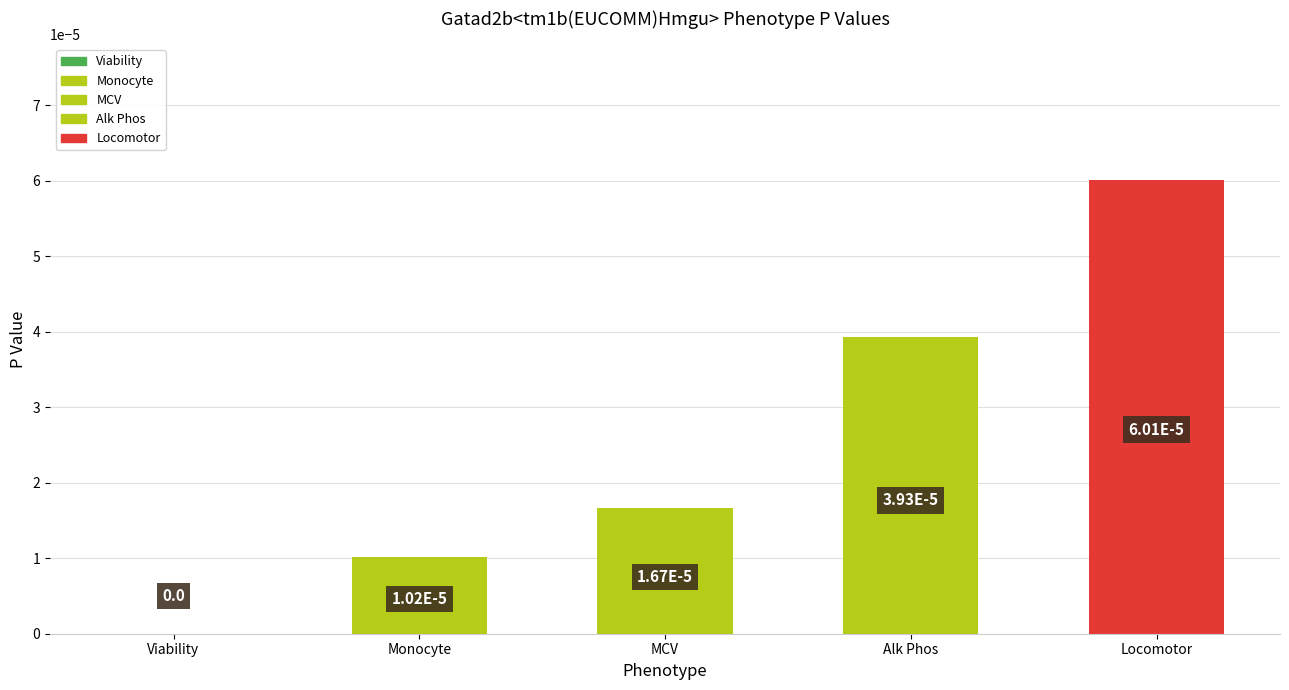

Are the bars grouped side by side (vs. stacked)?

No